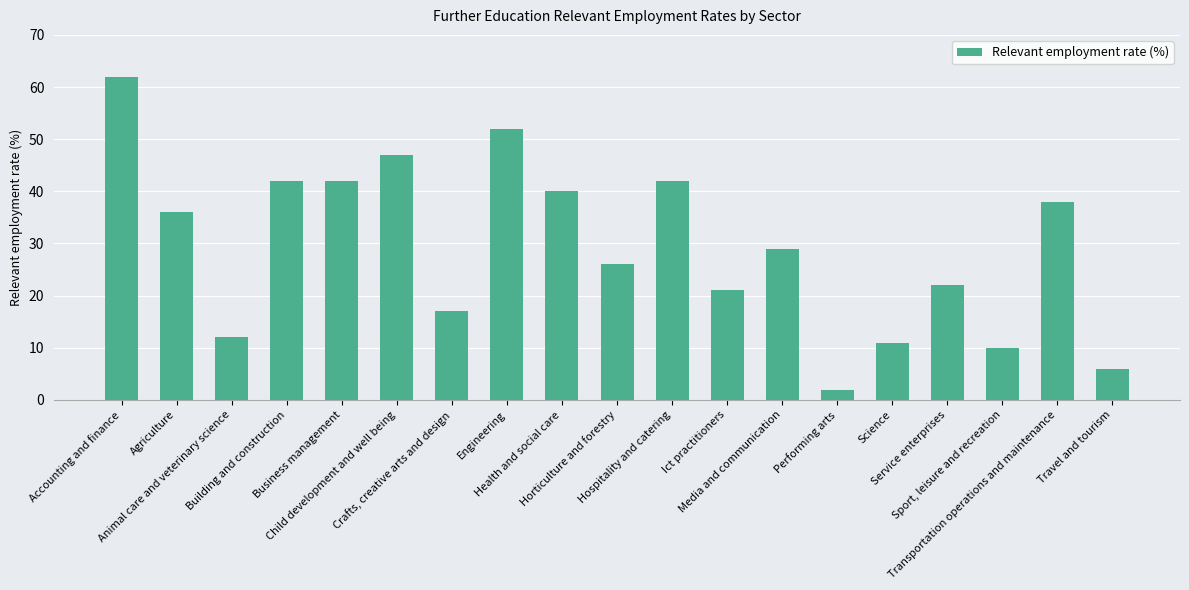

How many data points does each series have?

19